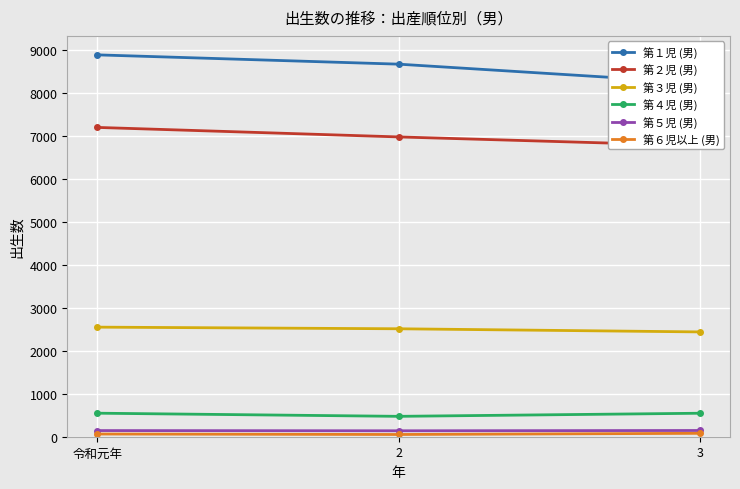

List the series in order of their peak value, highest first.

第１児 (男), 第２児 (男), 第３児 (男), 第４児 (男), 第５児 (男), 第６児以上 (男)